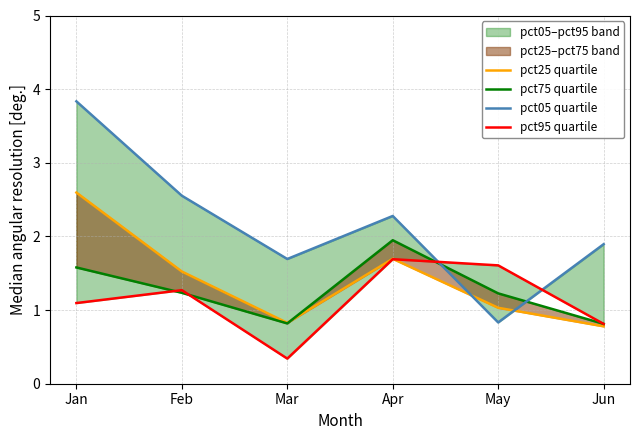

Is this an area chart (filled region under the line)?

No